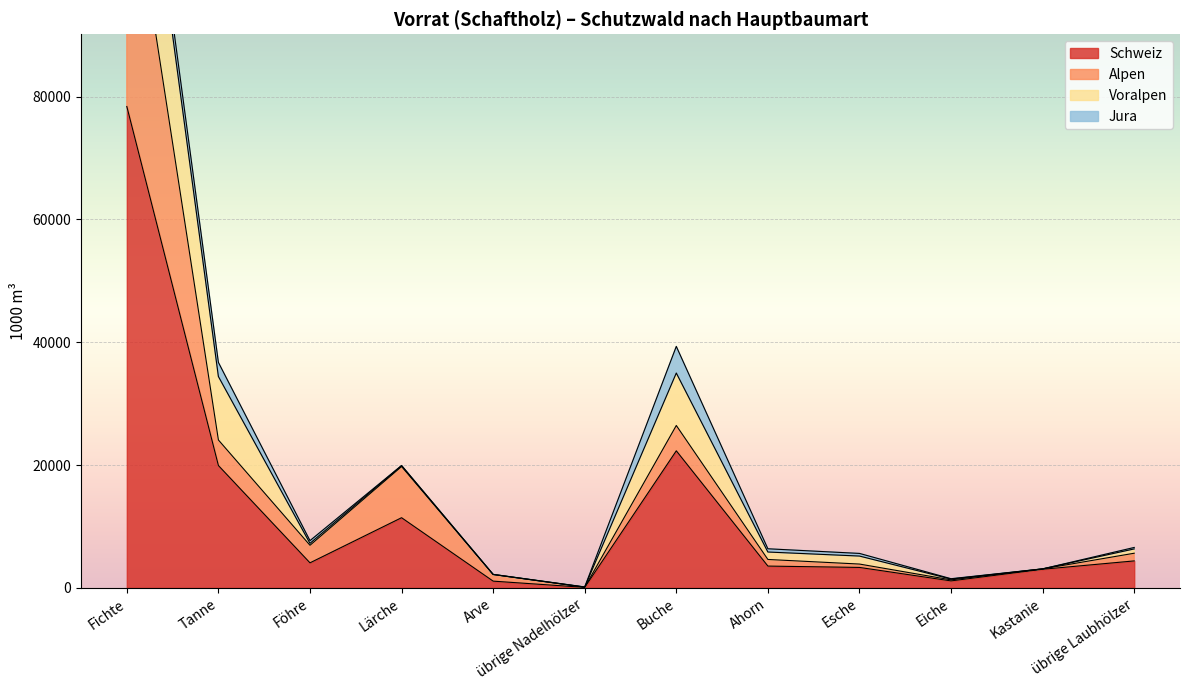

True or false: Schweiz has more than 0 points higher than both neighbors.

True